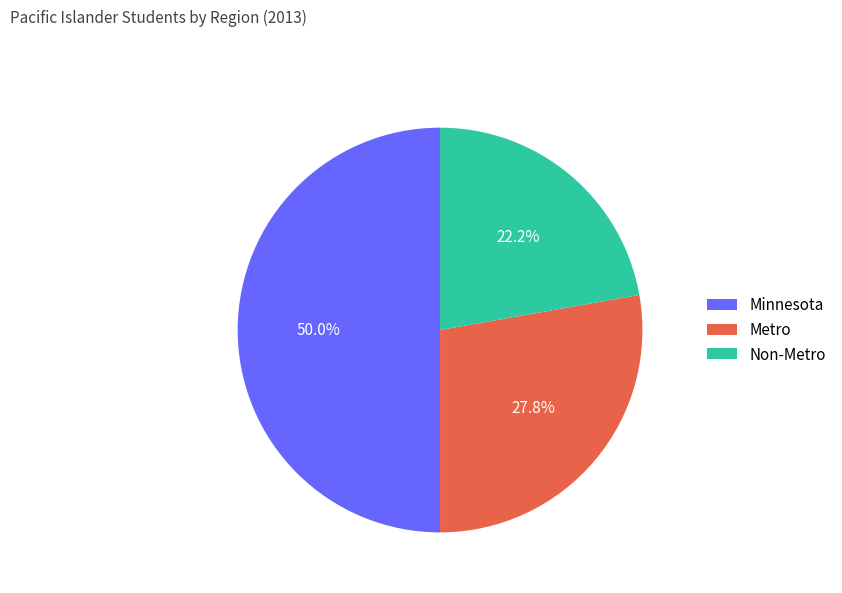

Is Metro the majority of the pie?

No